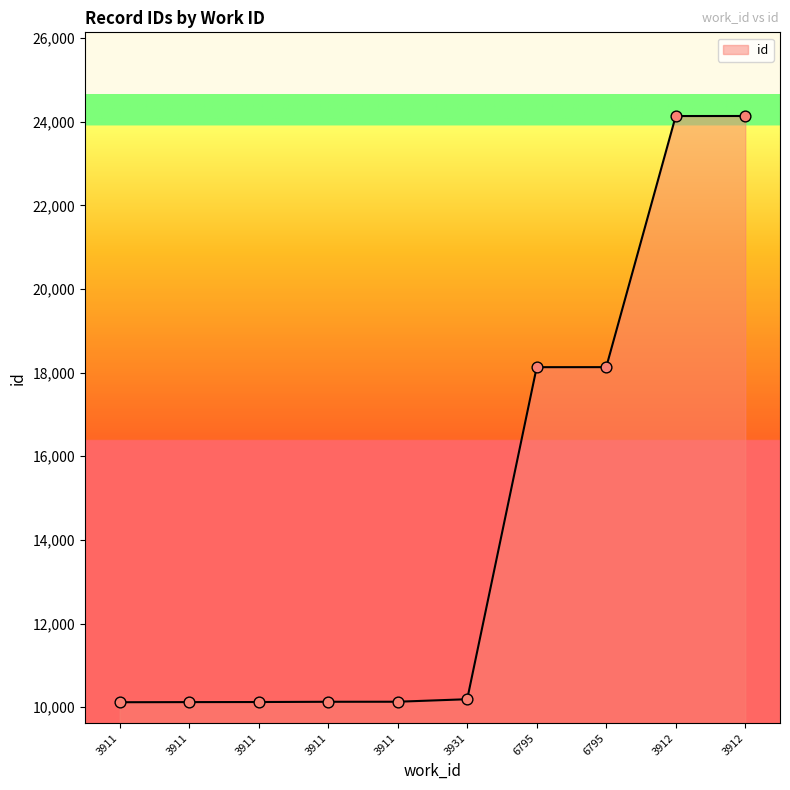

Approximately how many times larger is the value at 6795 compared to 3912?

0.8